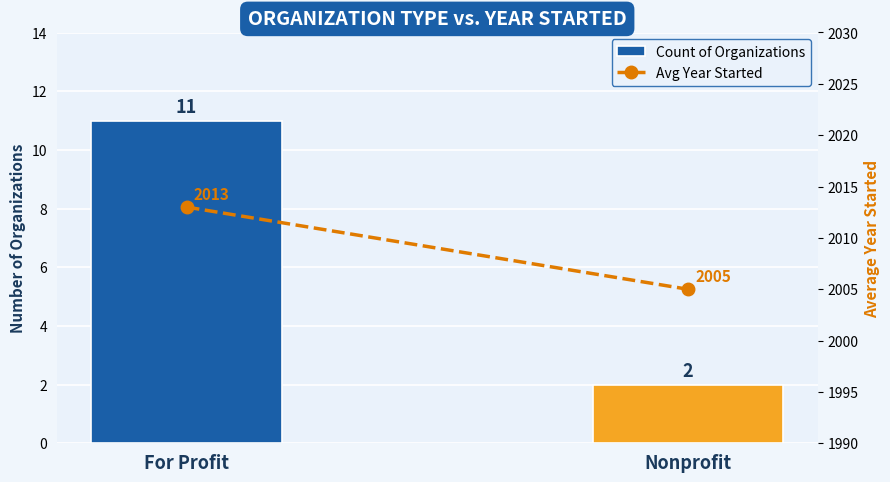

Reading left to right, extract all data points from this chart.

Count of Organizations: 11	2
Avg Year Started: 2013	2005